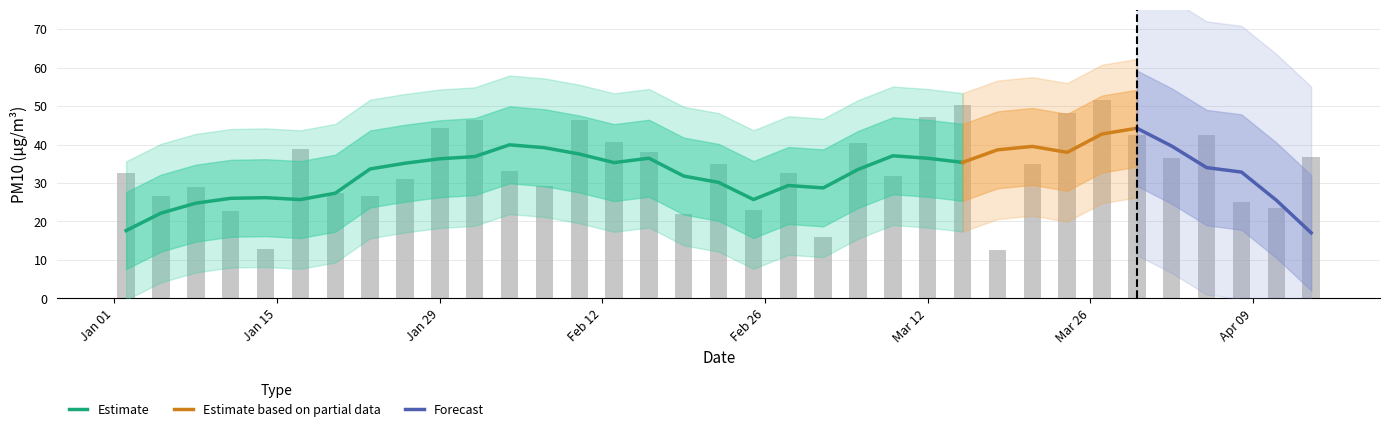

How many values are below 33?

17